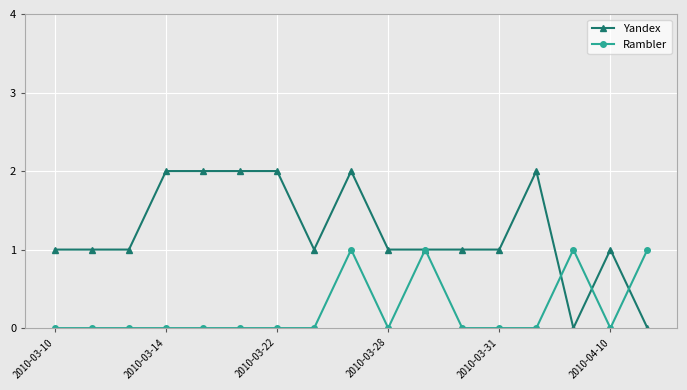

How many distinct data groups are displayed?

2